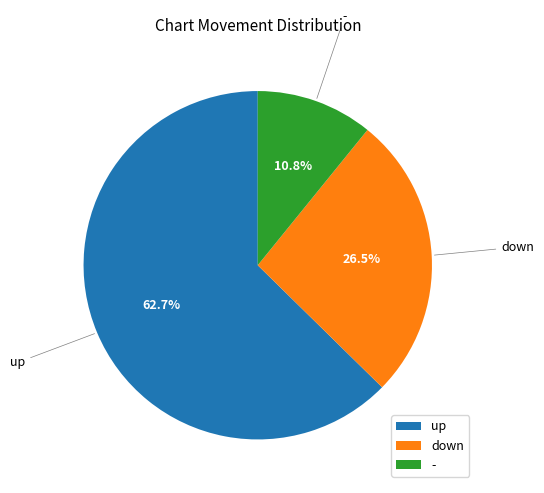

What percentage do up and down together represent?

89.2%